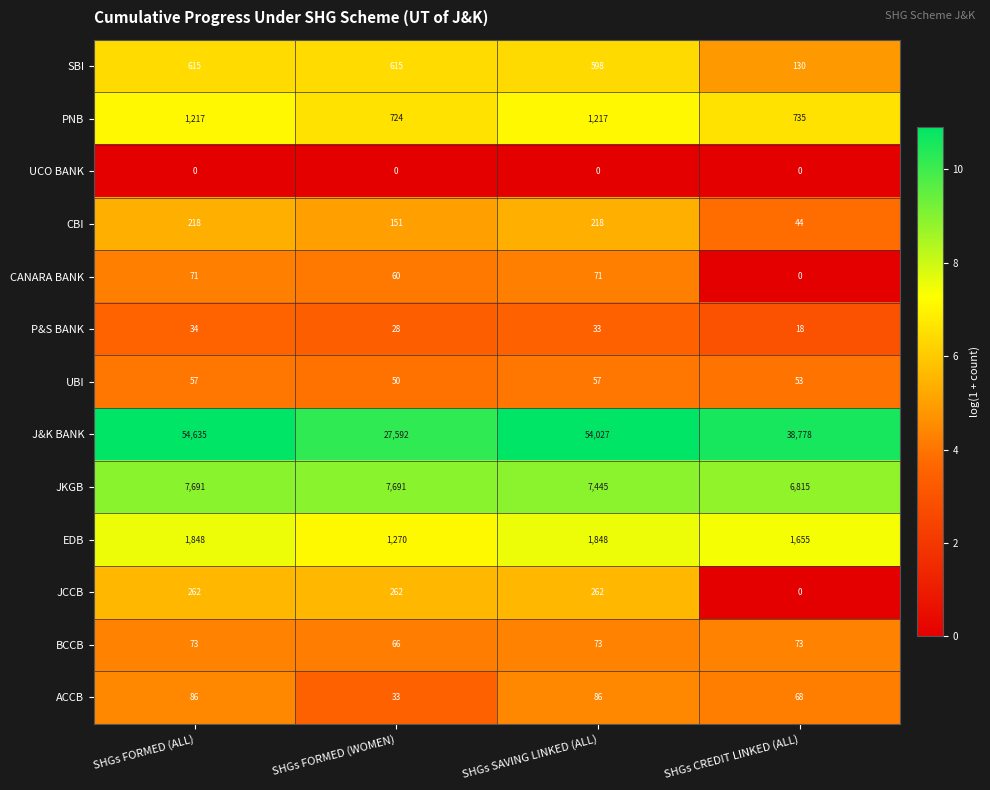

What is the difference between the second highest and second lowest values in the UBI series?

4